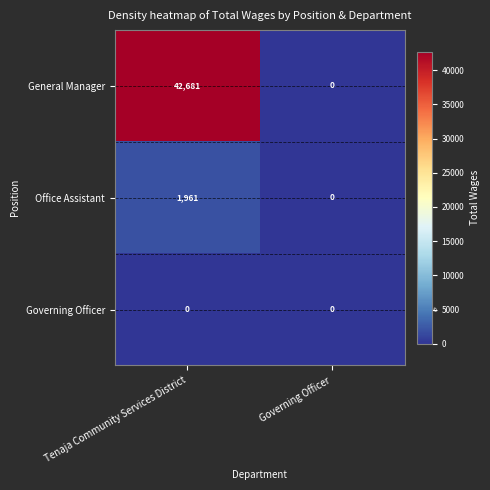

What is the highest value of the Office Assistant series?

1961